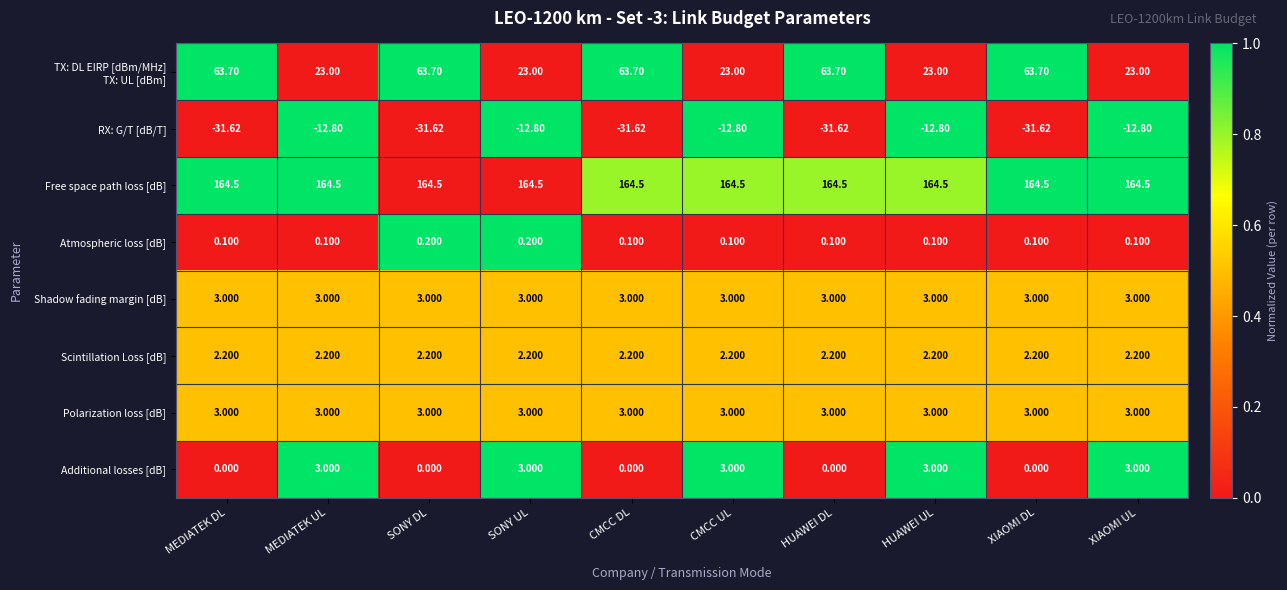

Which series changed the most between SONY DL and XIAOMI DL?

Atmospheric loss [dB]